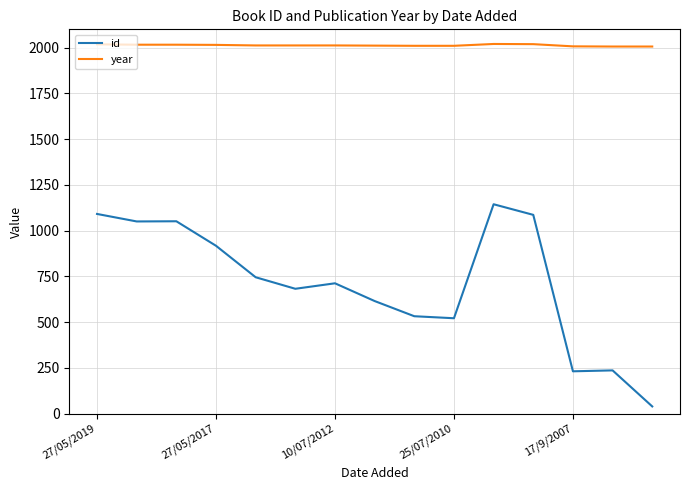

True or false: id and year intersect in this chart.

False